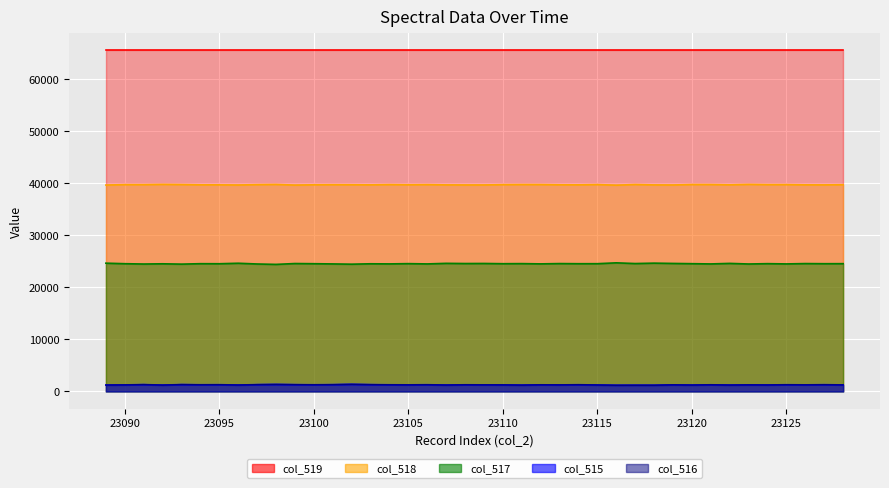

True or false: col_515 and col_518 cross at least once.

False